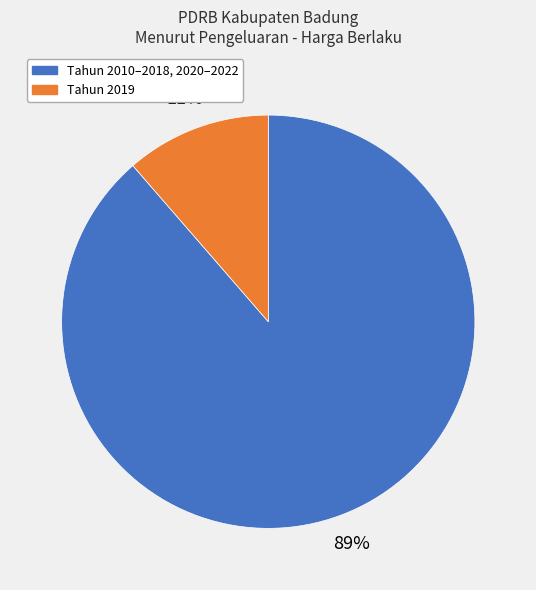

Is there any slice that represents more than half of the pie?

Yes